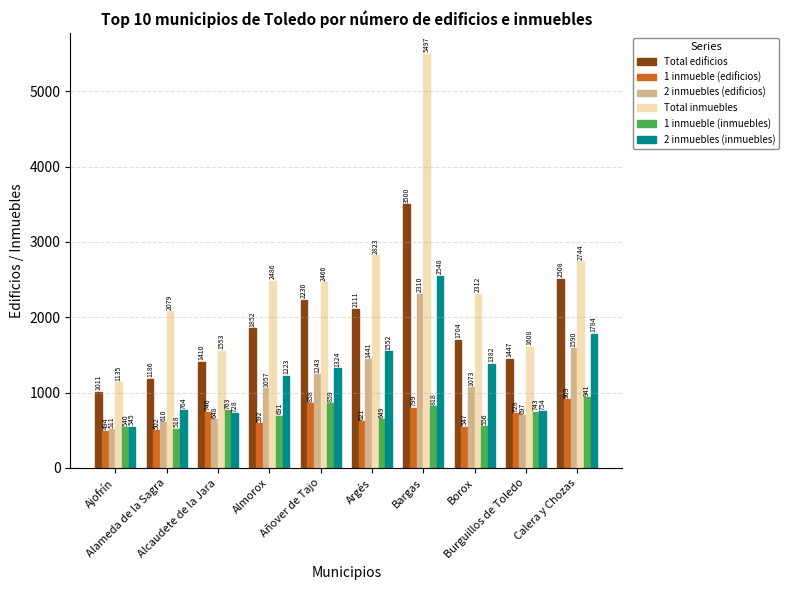

How many values in the 2 inmuebles (edificios) series are below 1073?

5